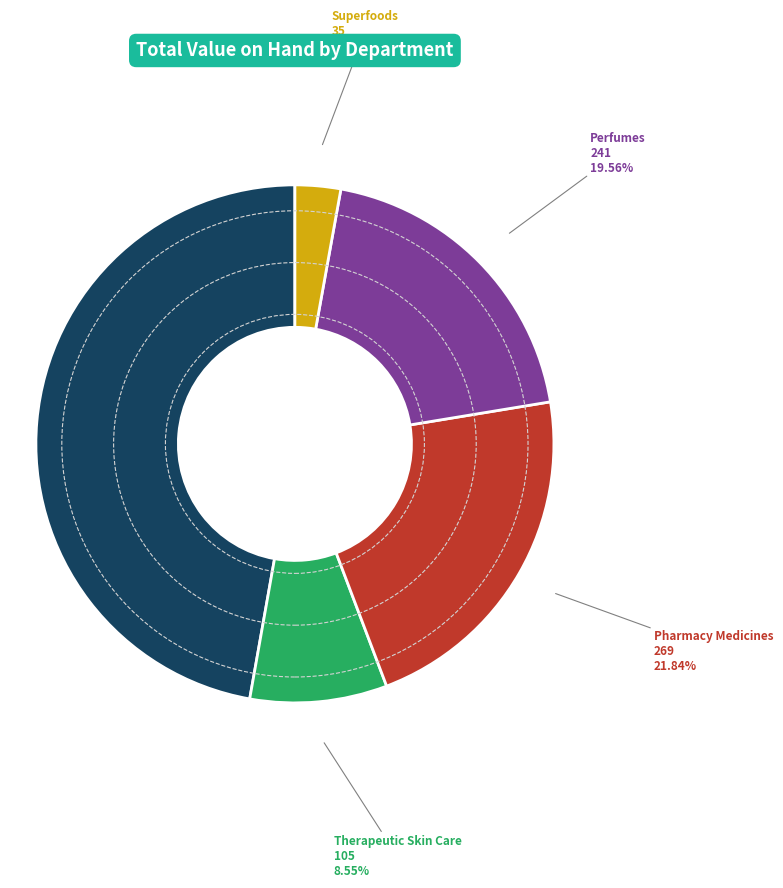

Count the number of slices in the pie.

5